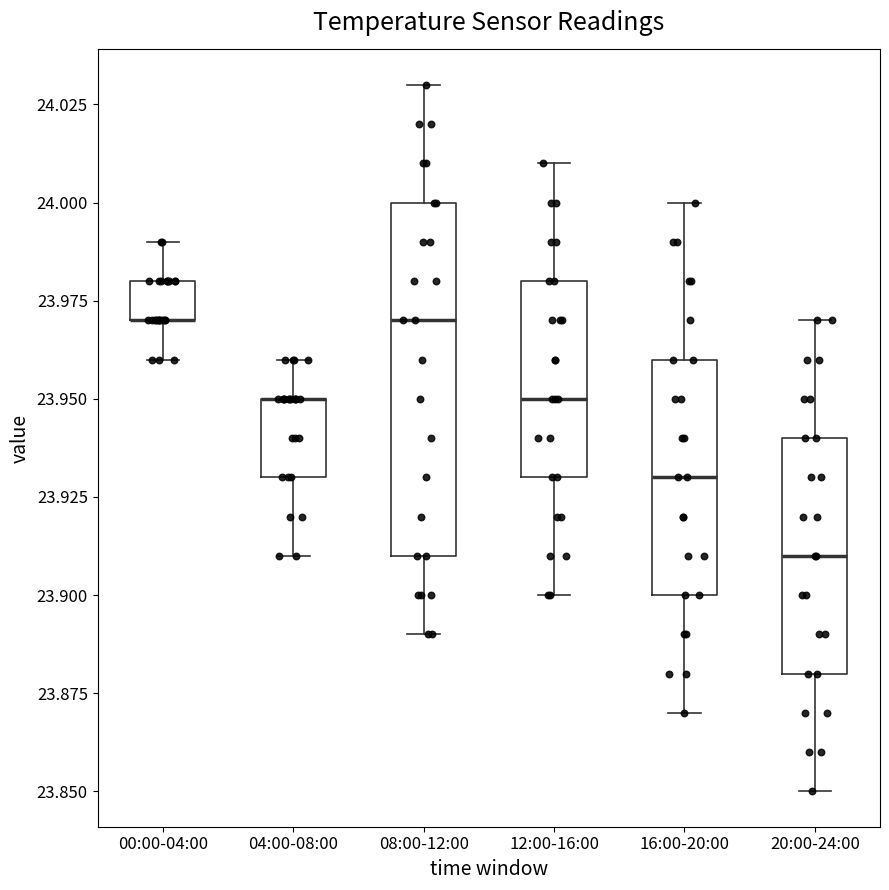

Reading left to right, transcribe this box plot: for each box, give where its median line is, the range the box spans, and where its two whiskers end, as read against the y-axis. The values are not printed on the chart, so give them approximately, as read against the axis.

00:00-04:00: median 23.97 (drawn on the box's lower edge), box 23.97 to 23.98, whiskers 23.96 to 23.99
04:00-08:00: median 23.95 (drawn on the box's upper edge), box 23.93 to 23.95, whiskers 23.91 to 23.96
08:00-12:00: median 23.97, box 23.91 to 24.00, whiskers 23.89 to 24.03
12:00-16:00: median 23.95, box 23.93 to 23.98, whiskers 23.90 to 24.01
16:00-20:00: median 23.93, box 23.90 to 23.96, whiskers 23.87 to 24.00
20:00-24:00: median 23.91, box 23.88 to 23.94, whiskers 23.85 to 23.97